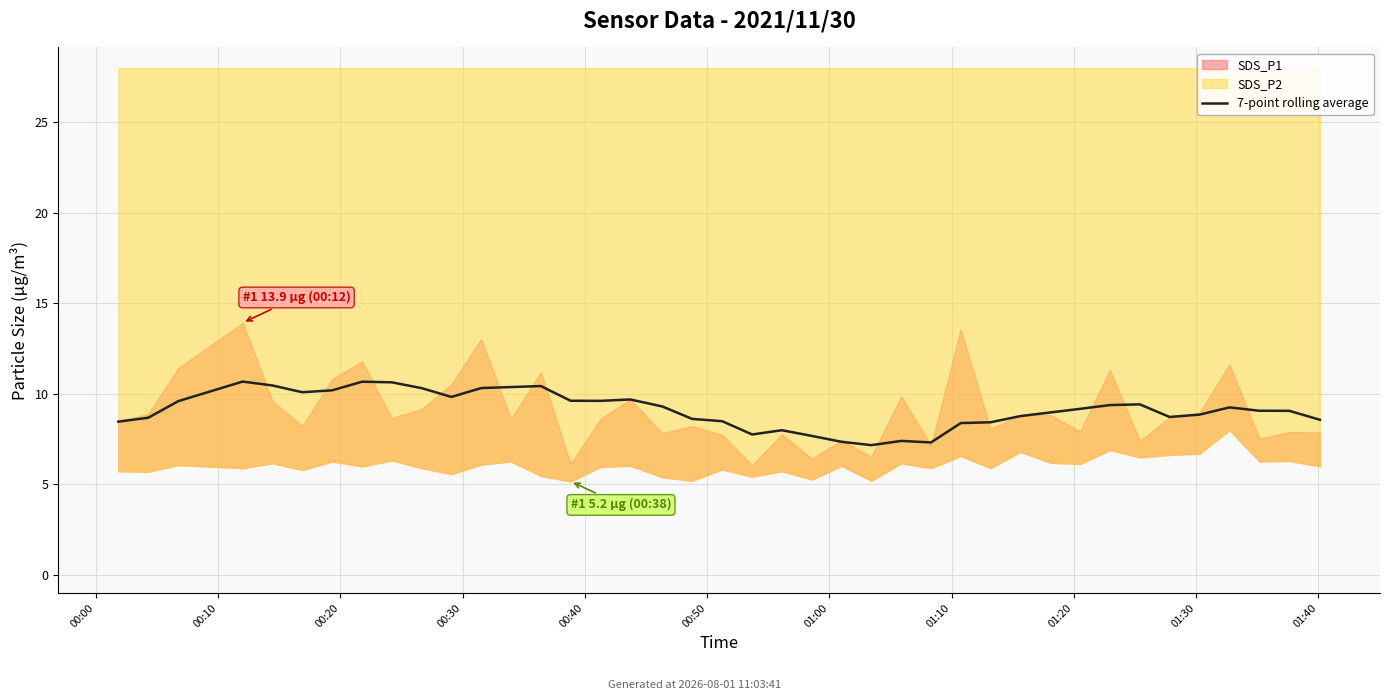

What is the sum of all values?

364.9